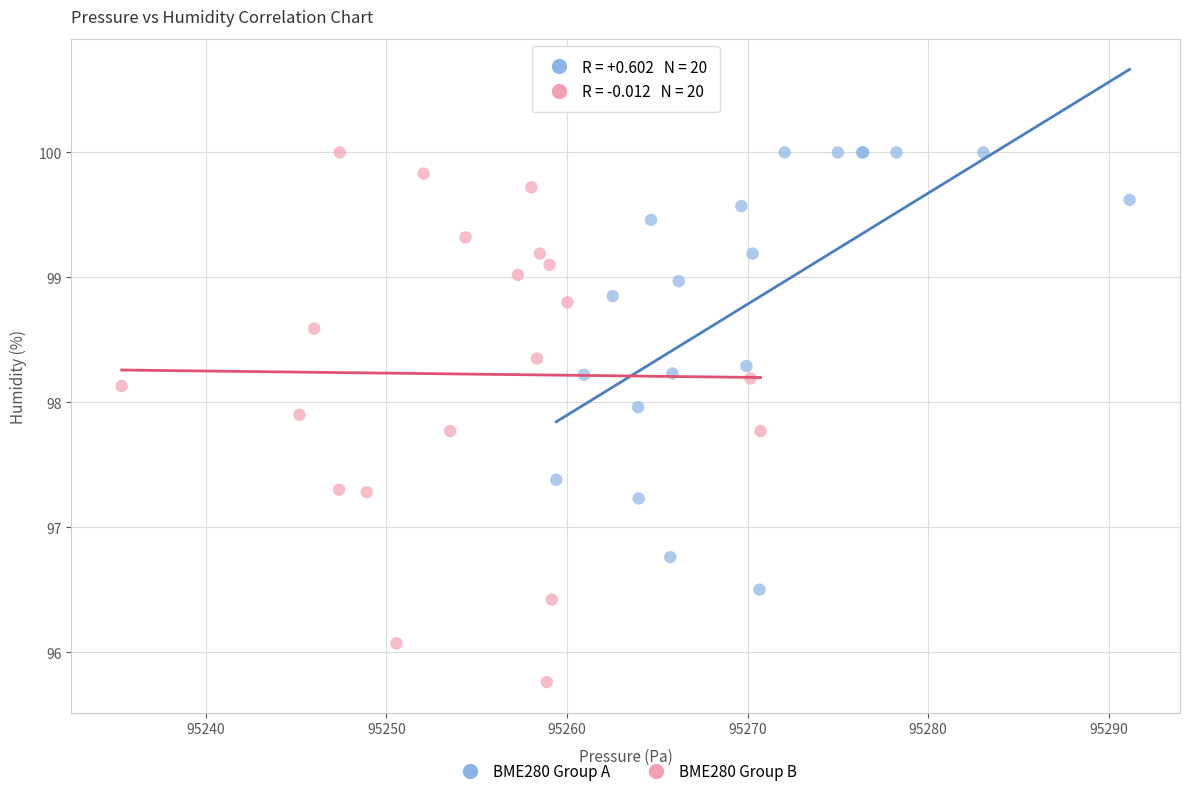

Which series contains the lowest Y value?

BME280 Group B